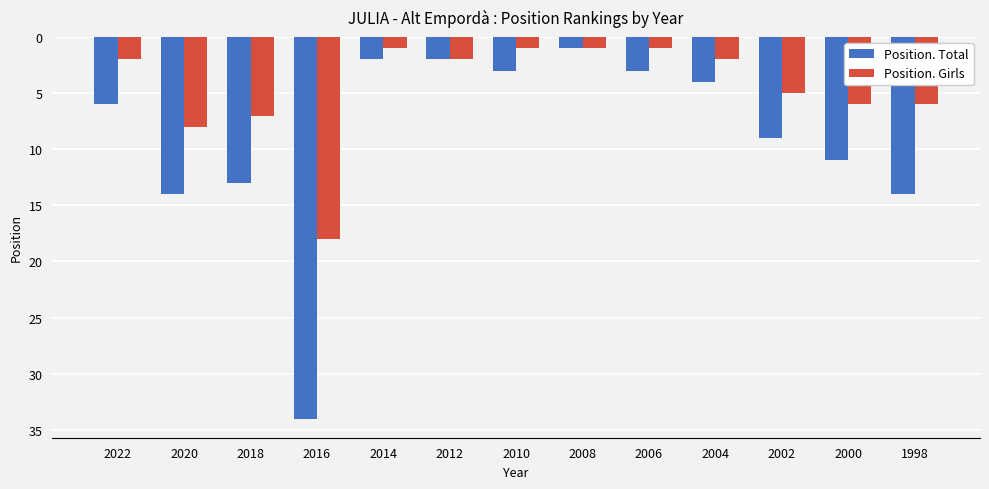

What is the difference between the maximum and second lowest values in the Position. Girls series?

17